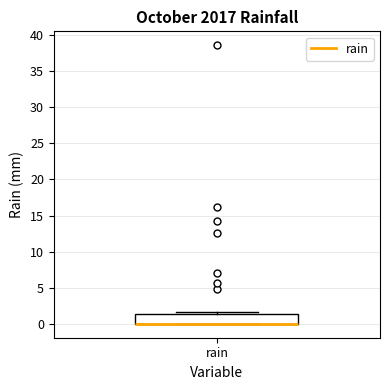

Transcribe this box plot: give where the median line is, the range the box spans, and where the two whiskers end, as read against the y-axis. The values are not printed on the chart, so give them approximately, as read against the axis.

median 0.0 (drawn on the box's lower edge), box 0.0 to 1.5, whiskers 0.0 to 1.5 (just above the box's upper edge)